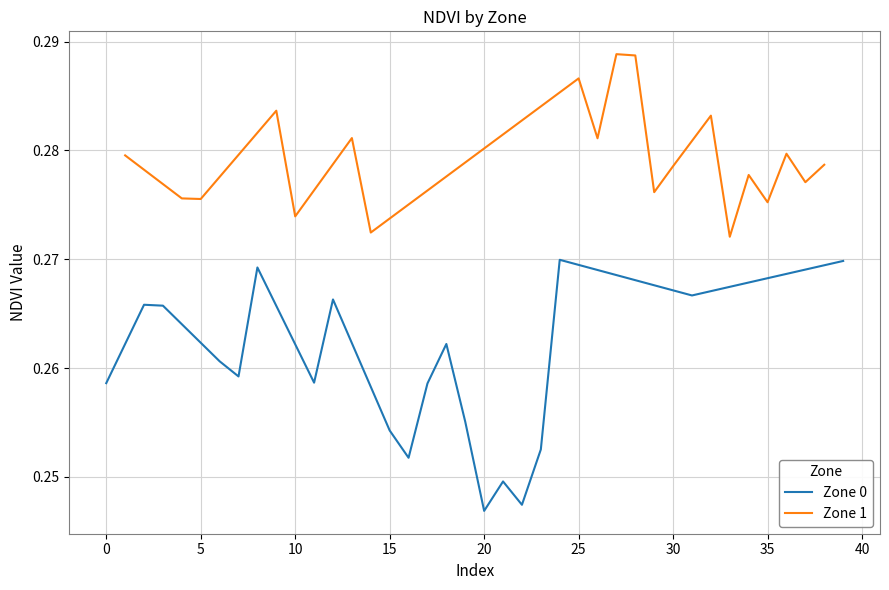

What are all the series names shown in the legend?

Zone 0, Zone 1